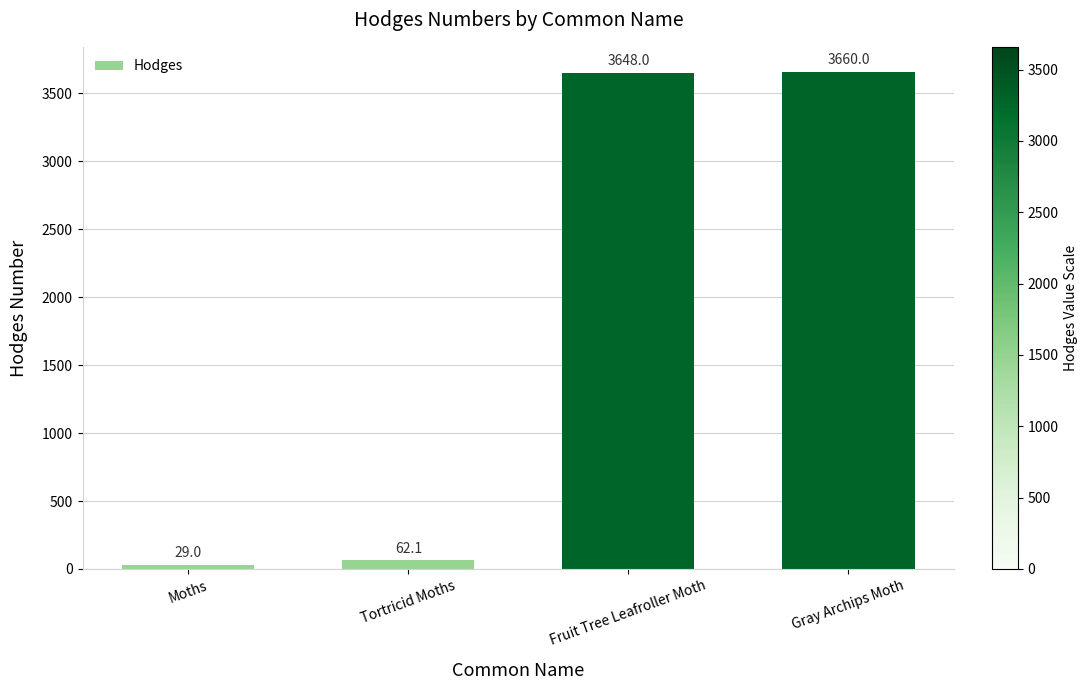

List the labels in order of value, smallest first.

Moths, Tortricid Moths, Fruit Tree Leafroller Moth, Gray Archips Moth